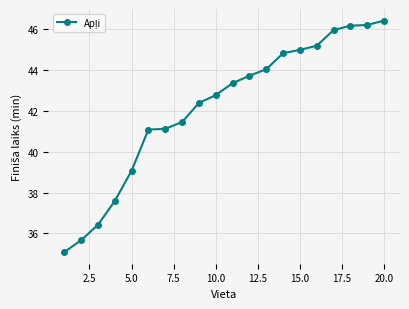

What is the value of the 12th point from the left?

43.7